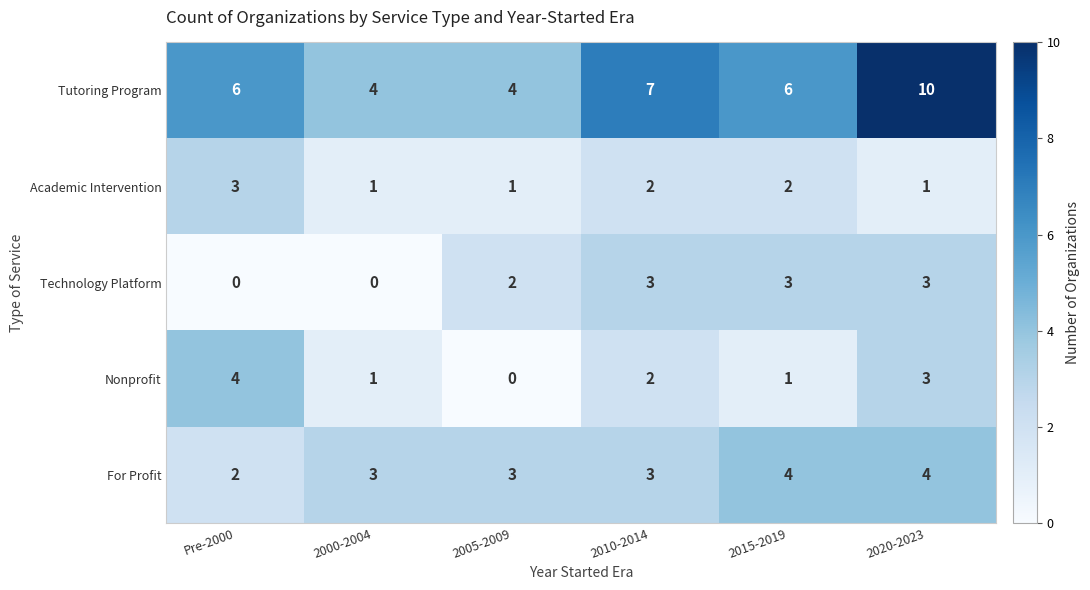

Rank the series at Pre-2000 from lowest to highest value.

Technology Platform, For Profit, Academic Intervention, Nonprofit, Tutoring Program